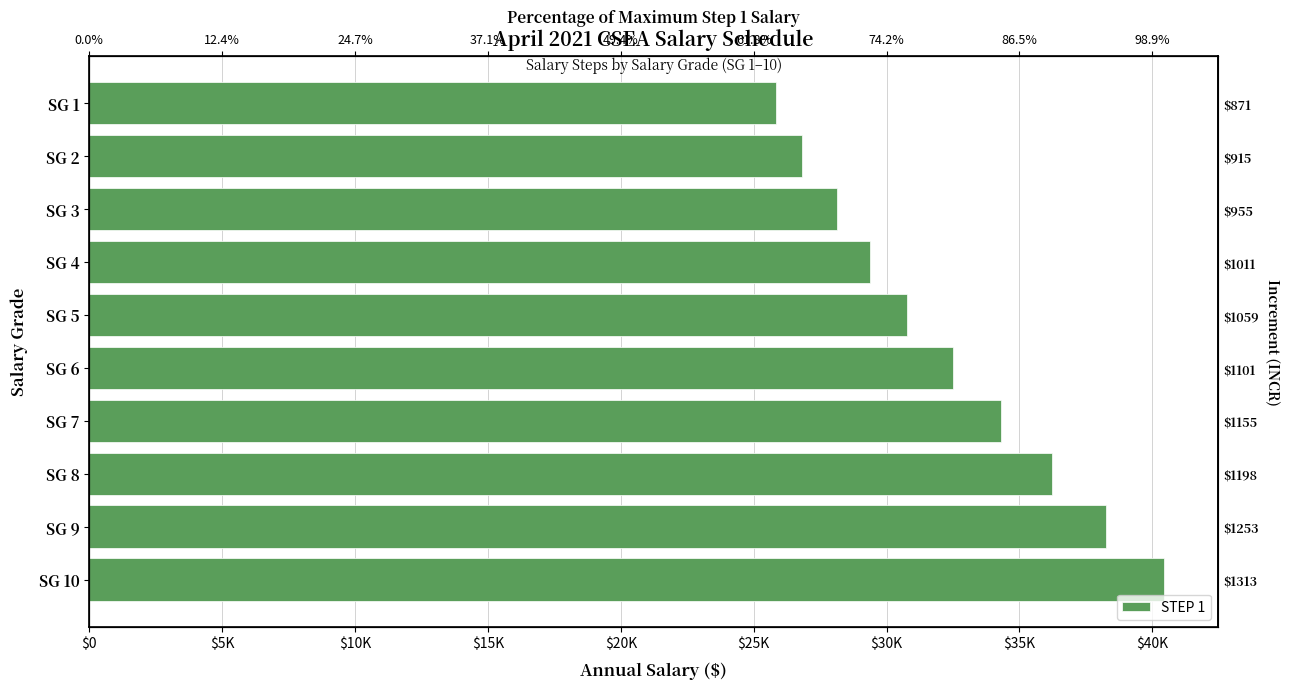

What is the value of the 1st bar from the left?

40446